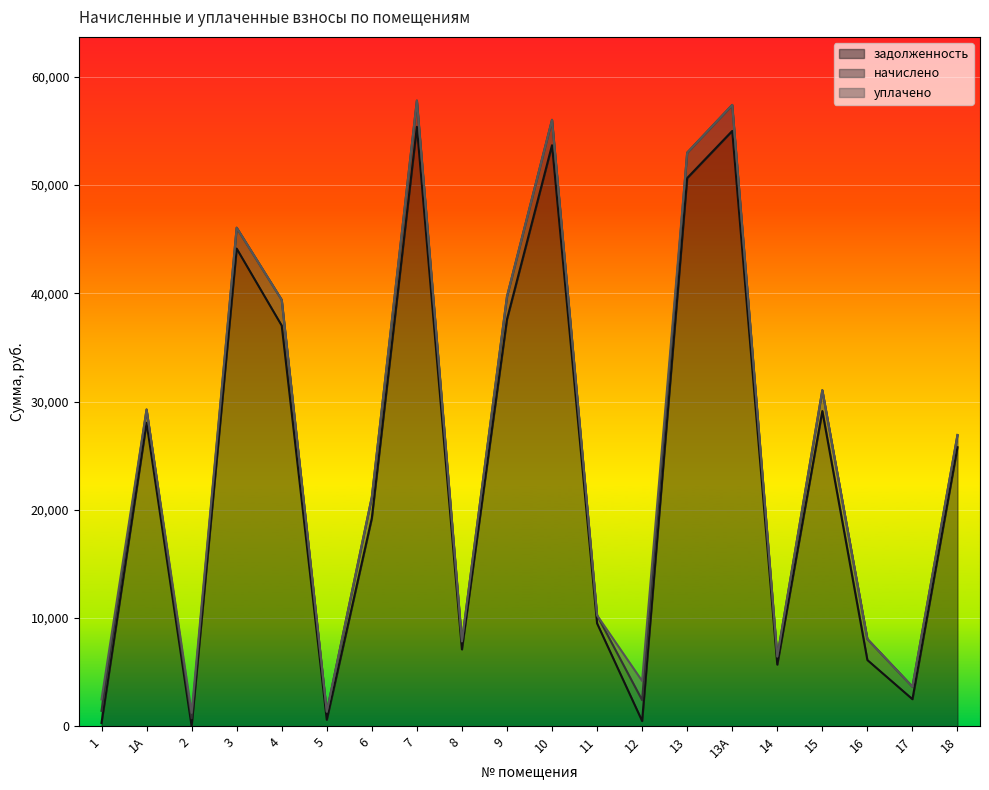

Which series has the largest total across all categories?

задолженность